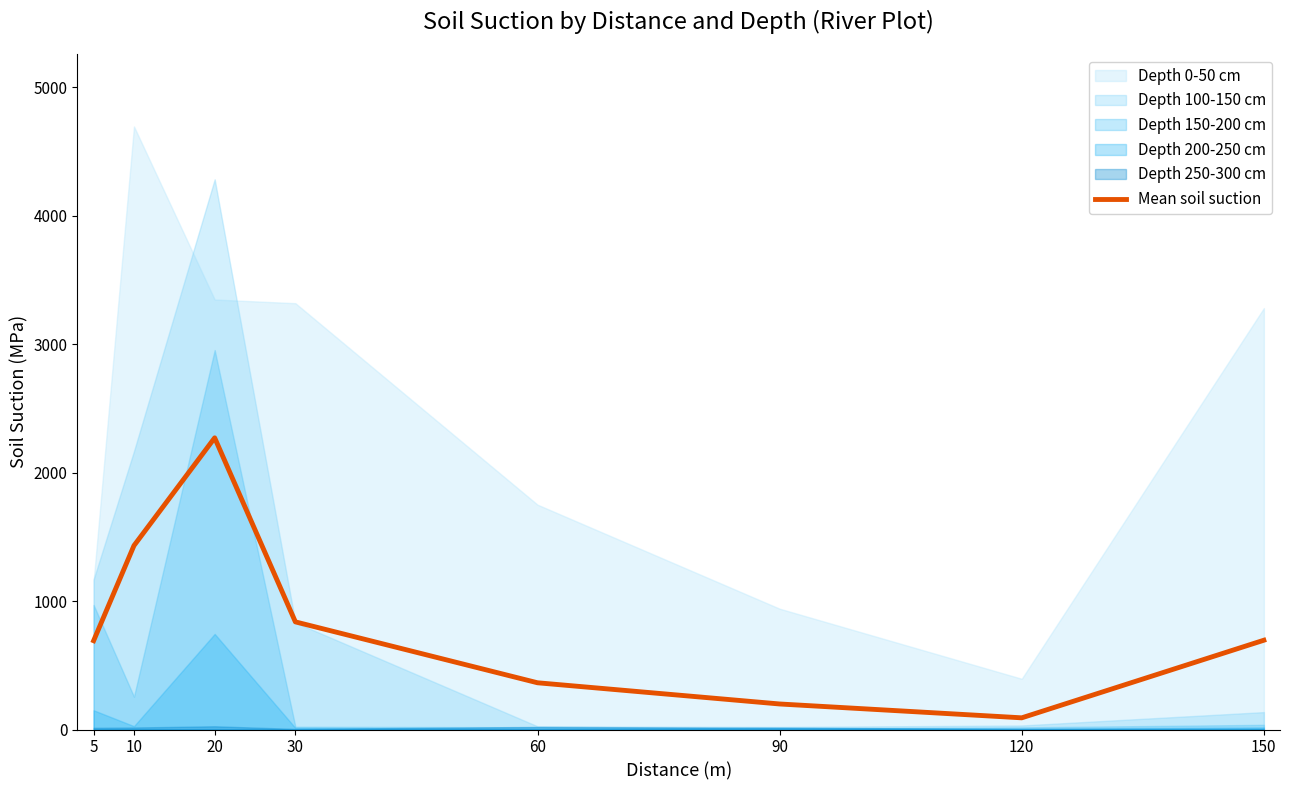

What is the change in value from 5 to 20?

+1579.3